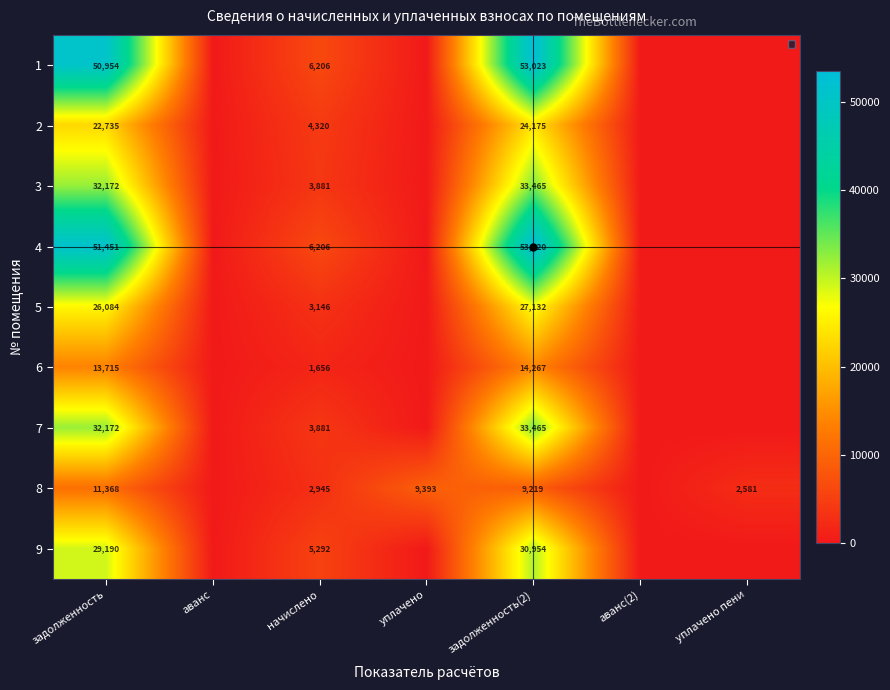

The 3 series shows 46390 at задолженность(2). True or false?

False